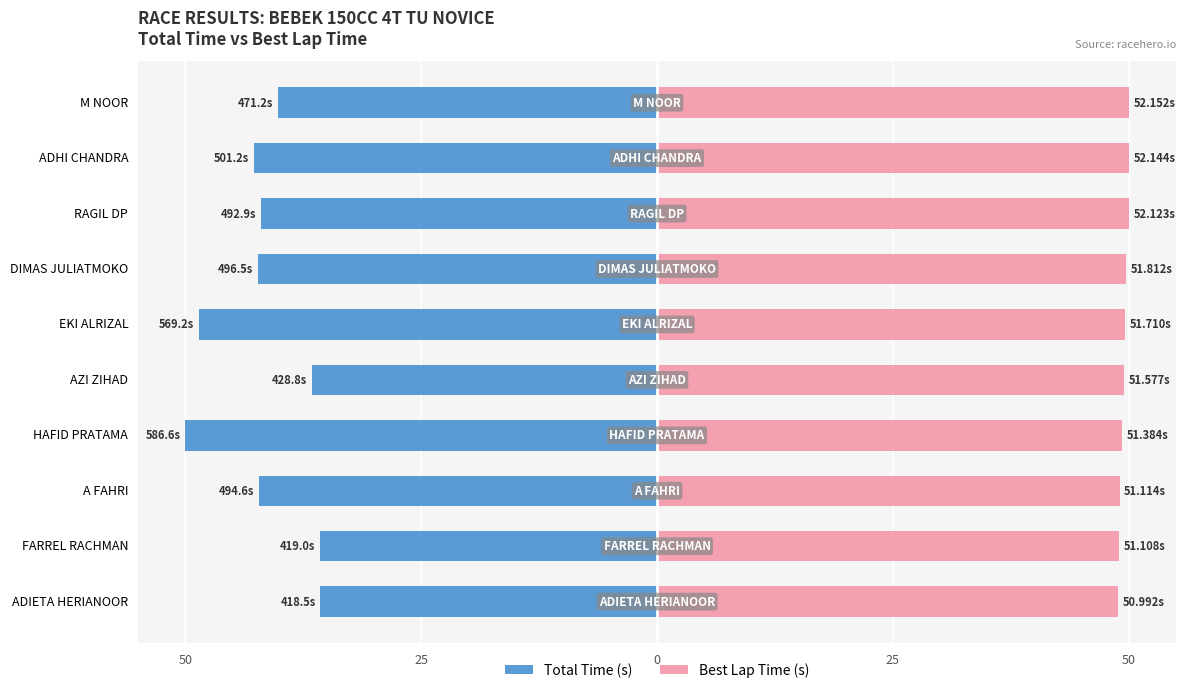

Are the bars grouped side by side (vs. stacked)?

Yes